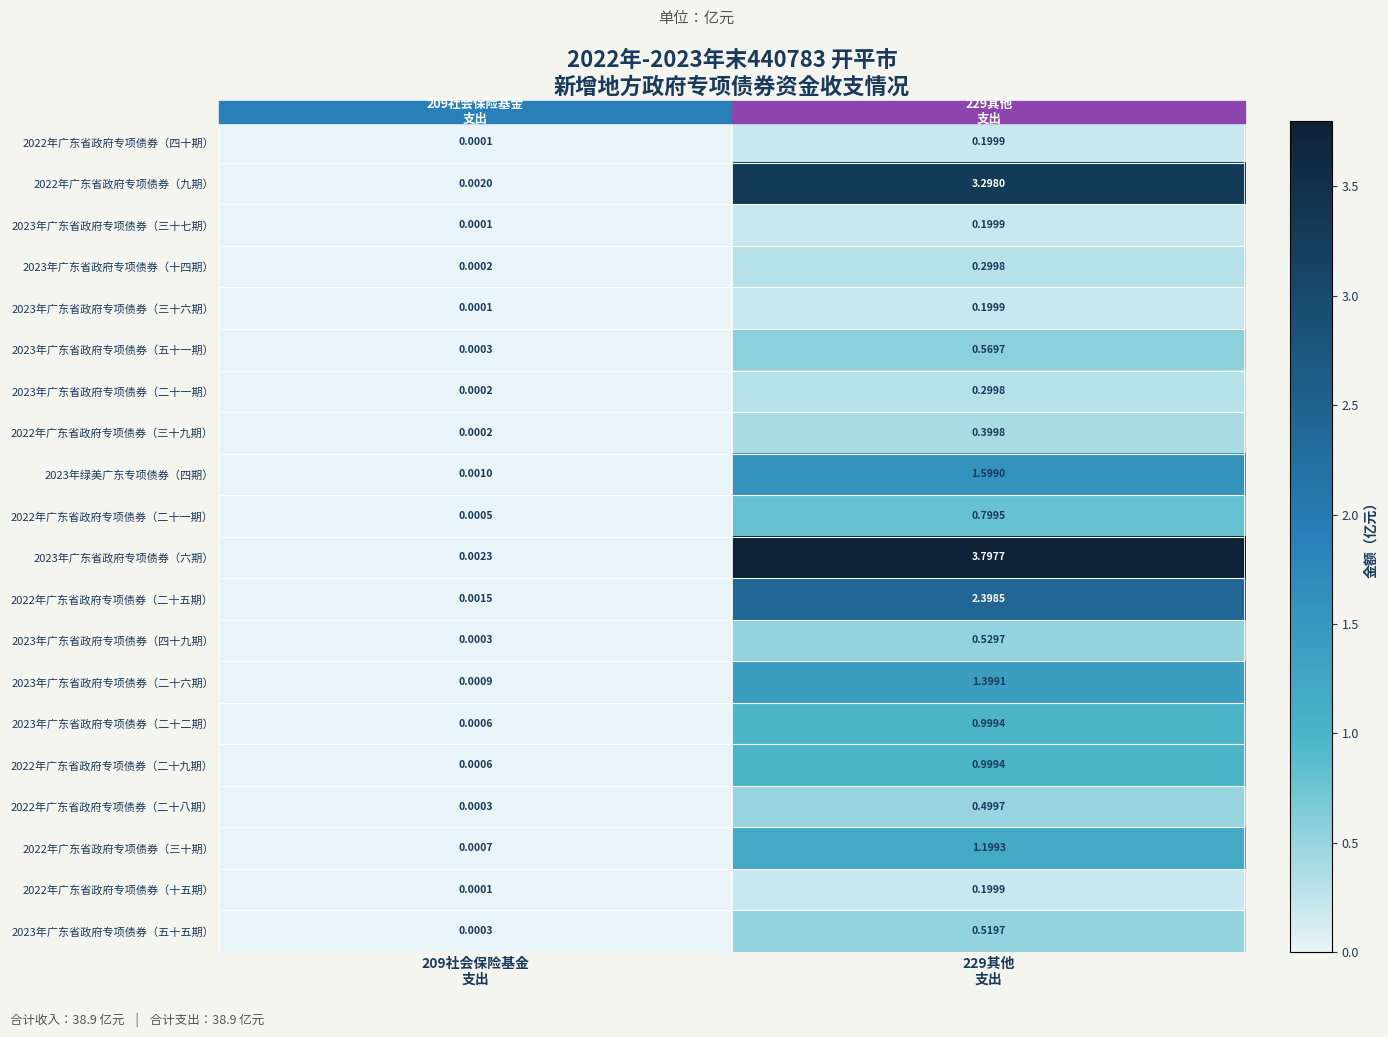

How many distinct data groups are displayed?

20